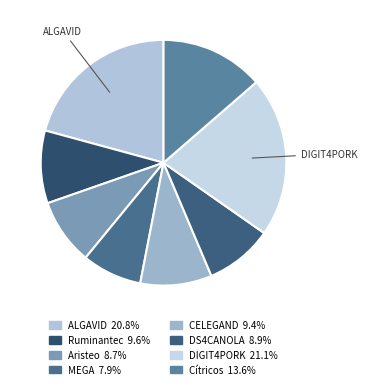

How many segments does this pie chart have?

8